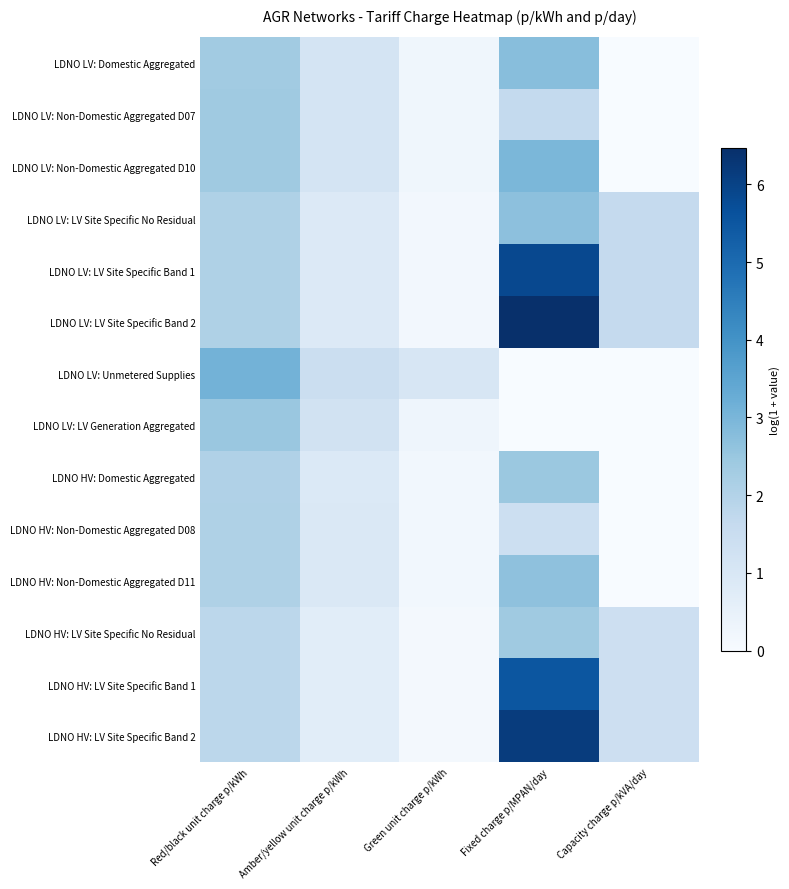

Count the number of categories in the chart.

5